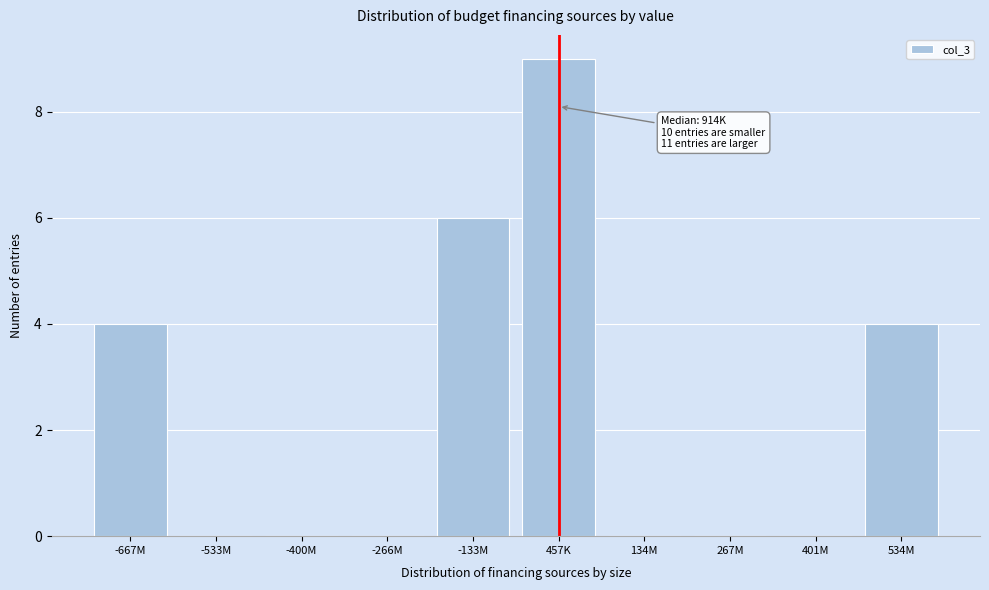

Reading left to right, extract all data points from this chart.

-667M=4	-533M=0	-400M=0	-266M=0	-133M=6	457K=9	134M=0	267M=0	401M=0	534M=4